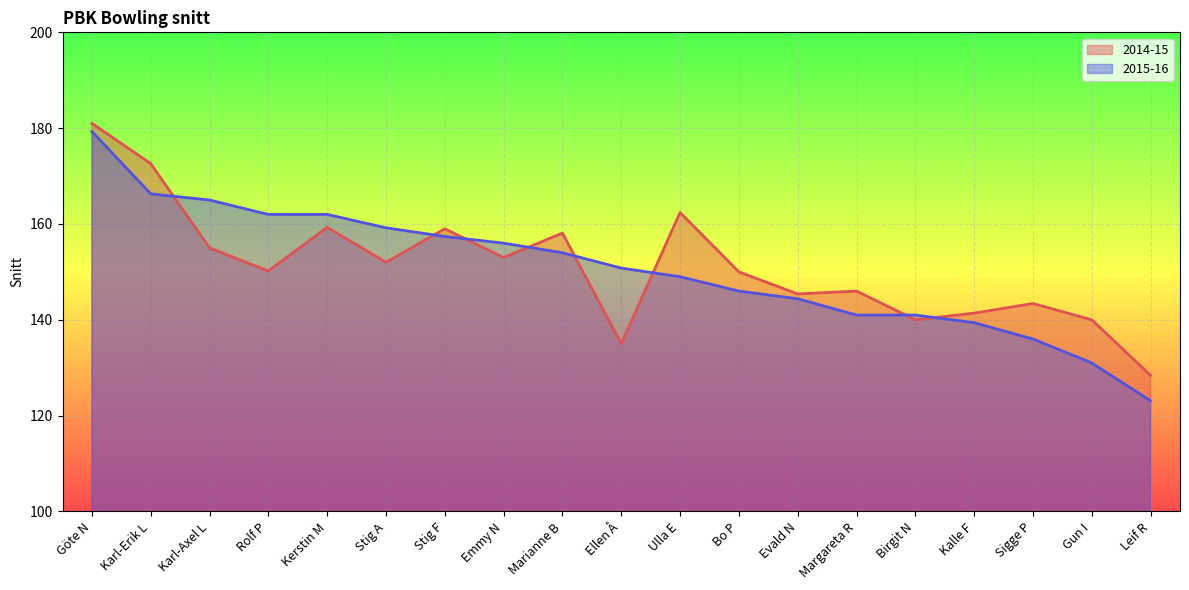

Between Ulla E and Karl-Erik L, which is larger?

Karl-Erik L